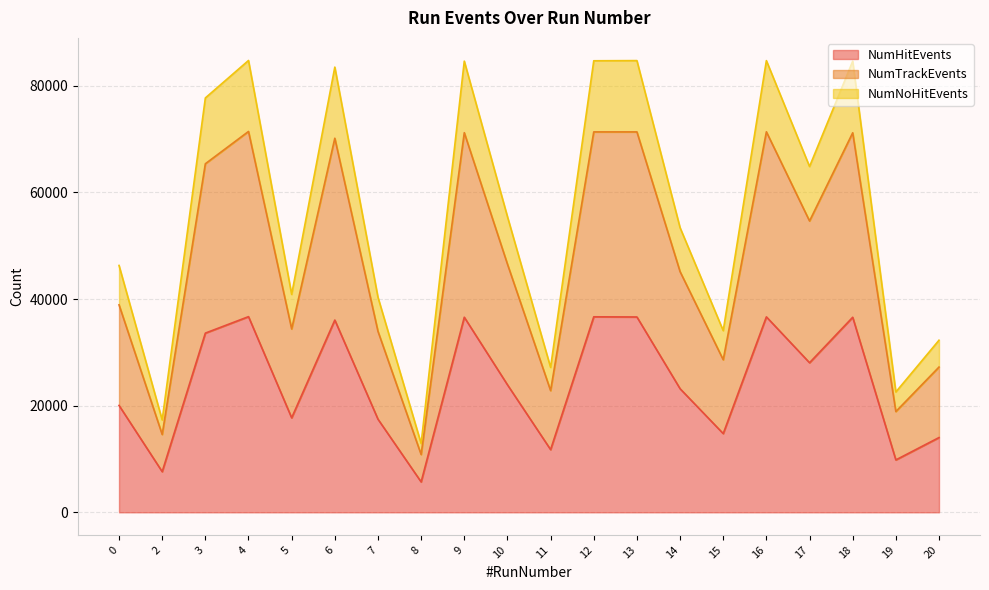

What is the sum of the NumTrackEvents values at 16 and 13?

142691